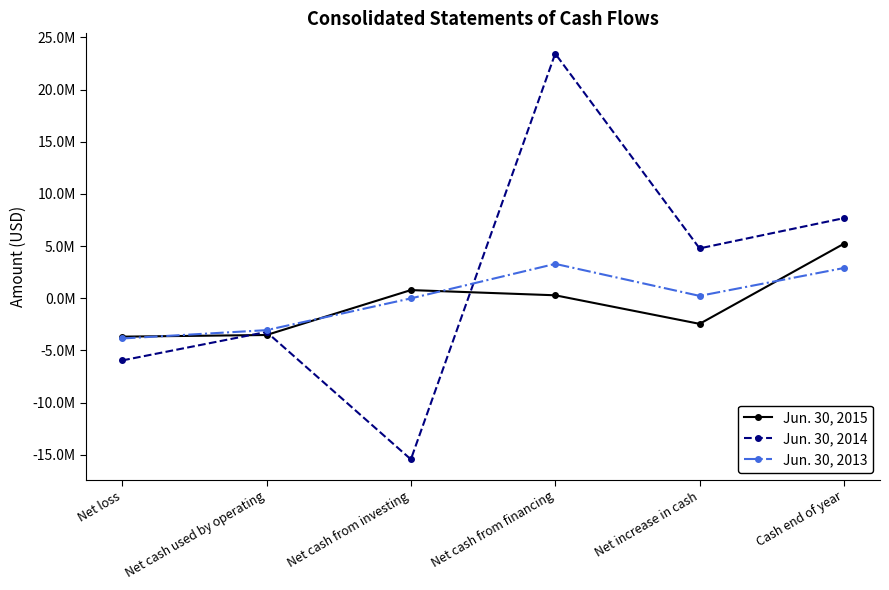

True or false: Jun. 30, 2015 and Jun. 30, 2014 intersect in this chart.

True